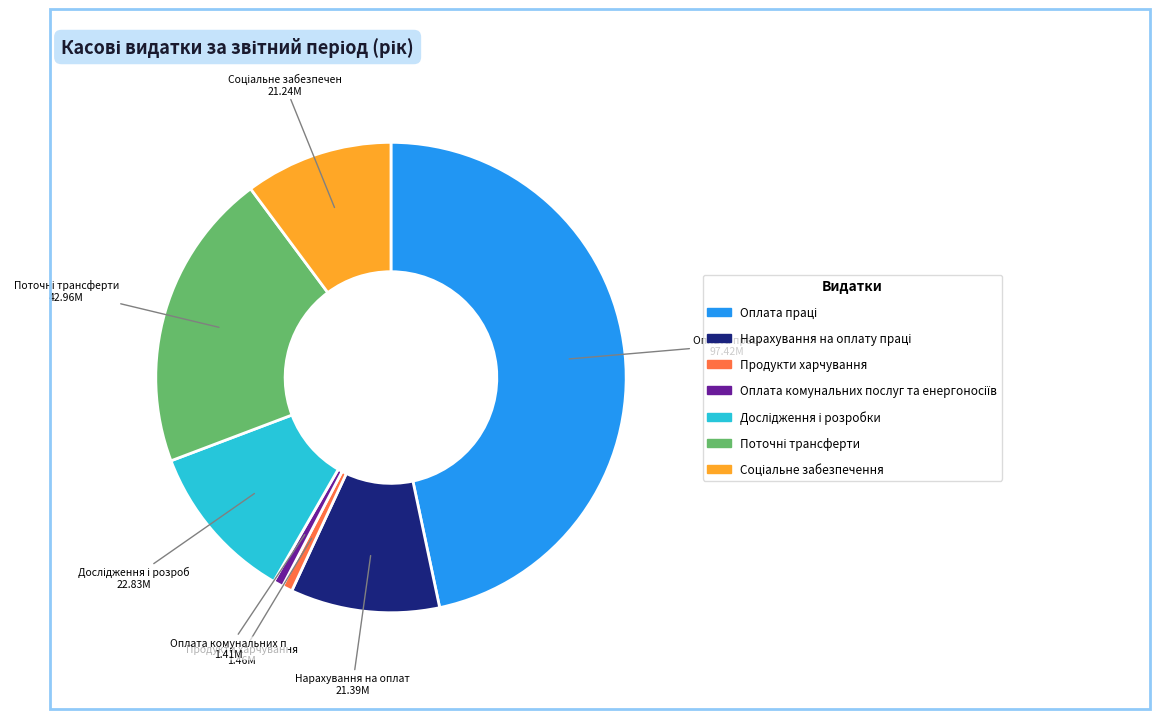

Is there a majority slice in this chart?

No